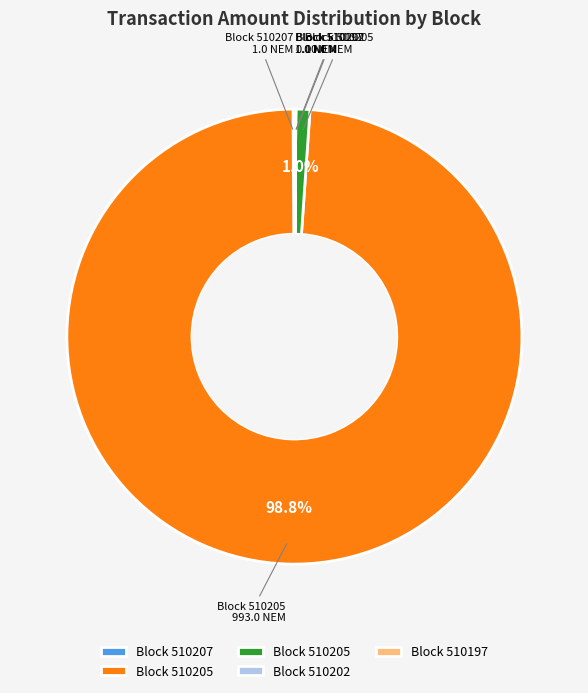

Is there a majority slice in this chart?

Yes